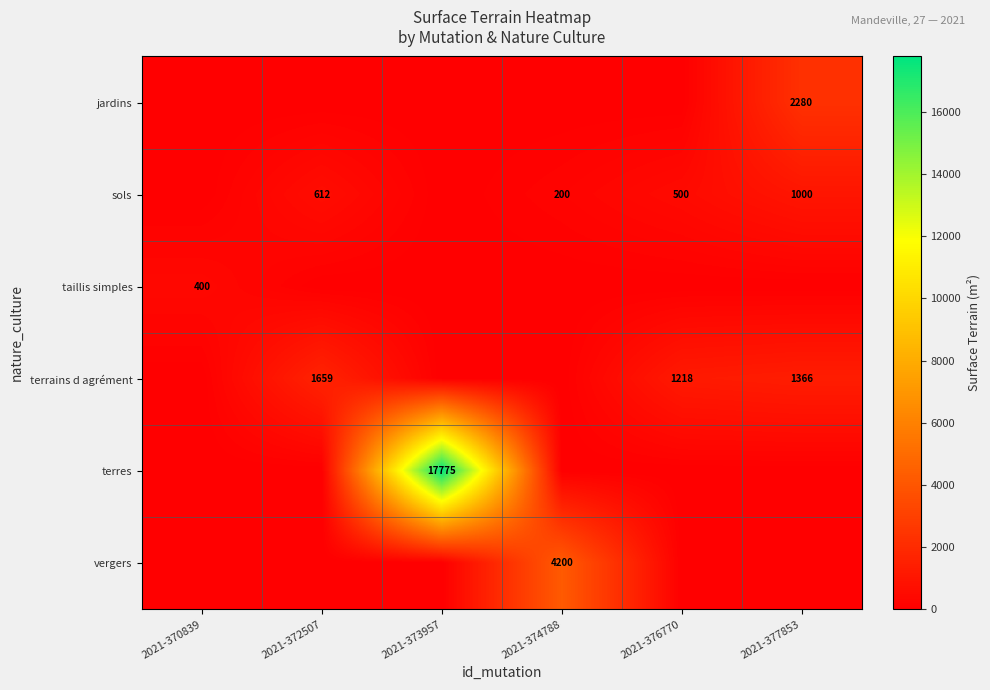

Is the value of sols at 2021-376770 greater than the value of terrains d agrément at 2021-376770?

No